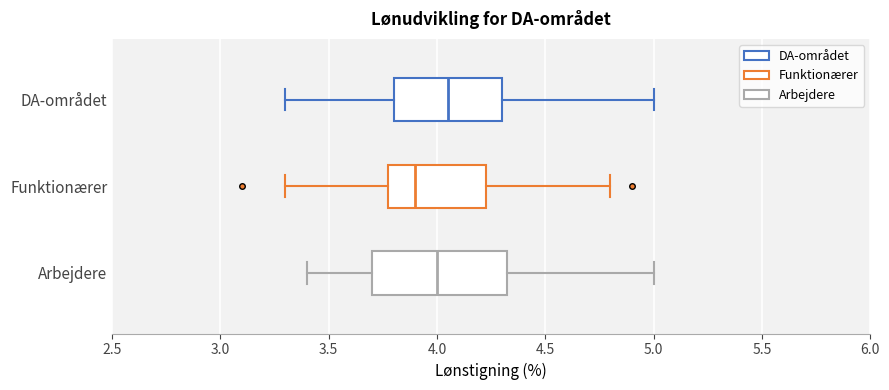

Reading bottom to top, read every box against the x-axis: the position of its median line, the range the box covers, and the ends of its whiskers. The values are not printed on the chart, so give them approximately, as read against the axis.

Arbejdere: median 4.00, box 3.70 to 4.35, whiskers 3.40 to 5.00
Funktionærer: median 3.90, box 3.80 to 4.25, whiskers 3.30 to 4.80
DA-området: median 4.05, box 3.80 to 4.30, whiskers 3.30 to 5.00